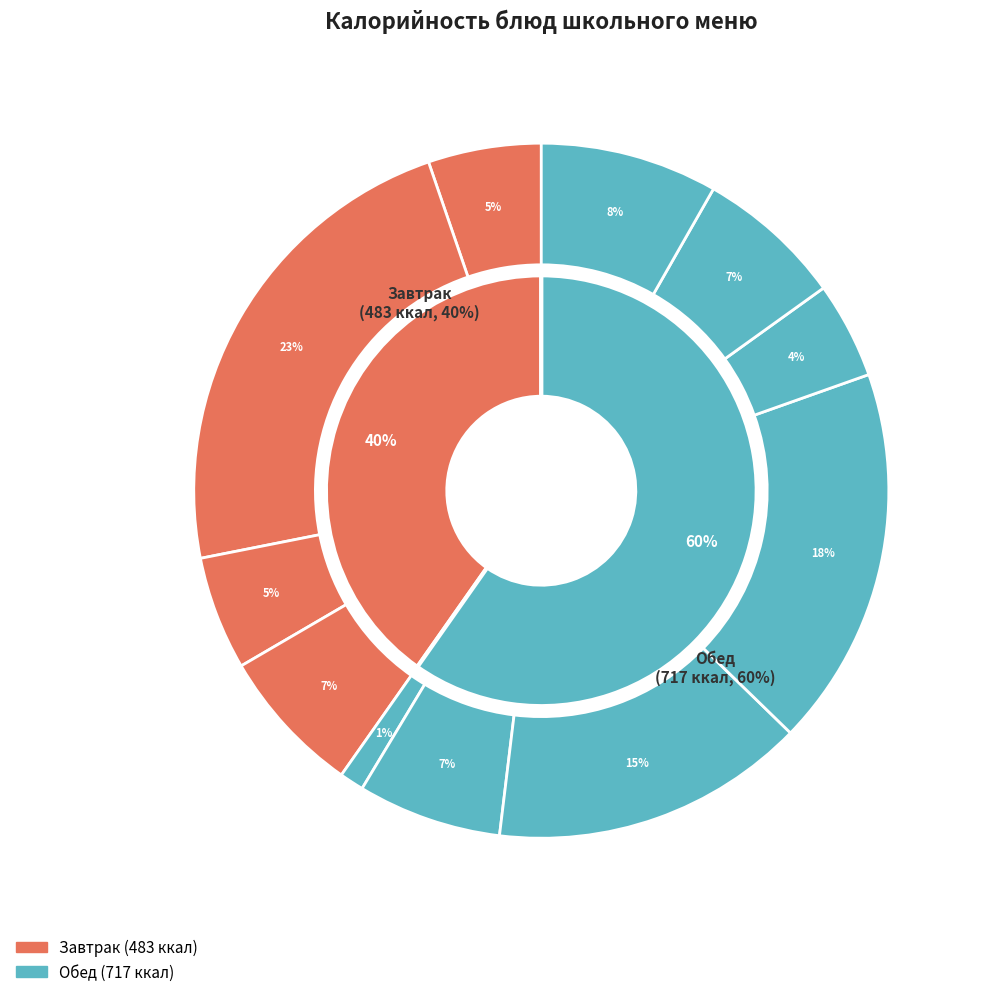

What portion of the pie excludes Суп из овощей?

93.3%